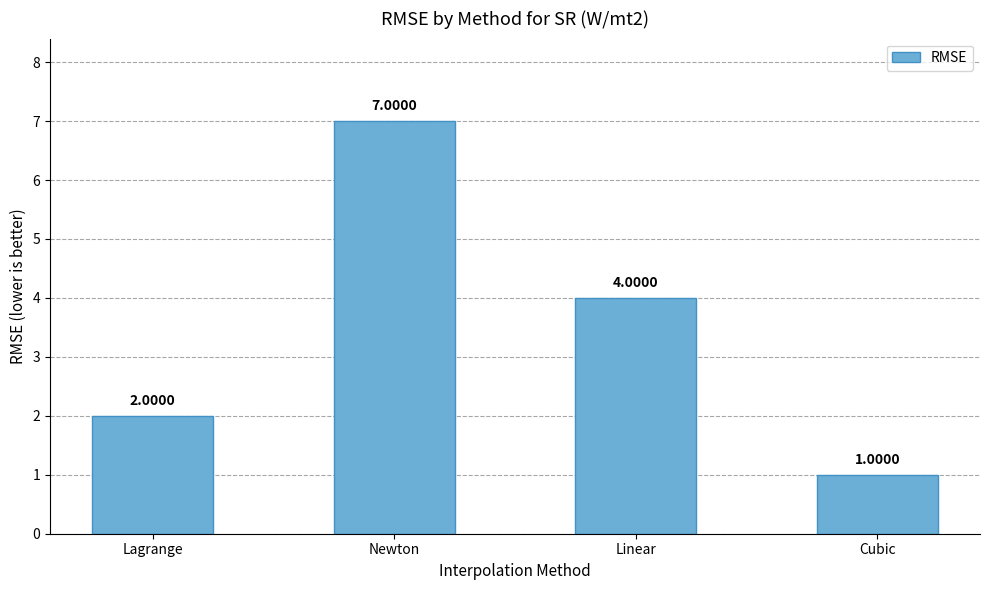

Where is the data nearest to the value 4?

Linear